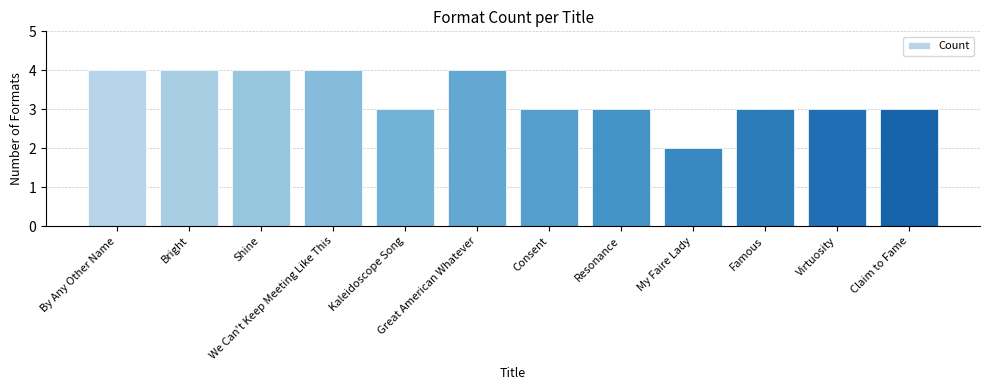

Which category has the lowest value across all series?

My Faire Lady